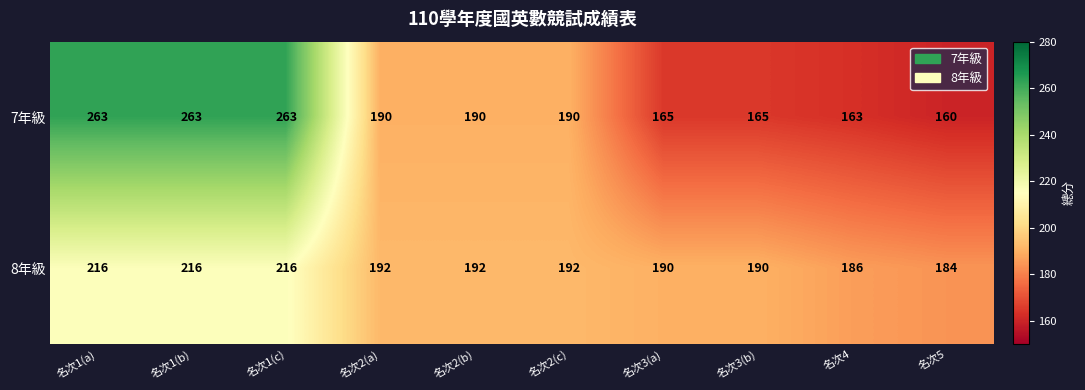

What is the sum of all 7年級 values?

2012